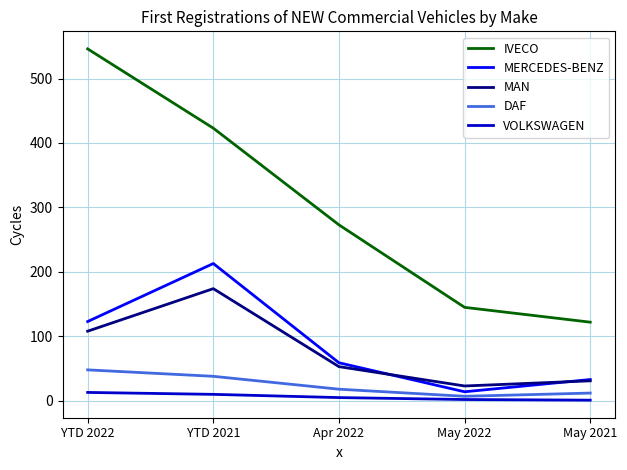

Read the DAF value at May 2022.

7